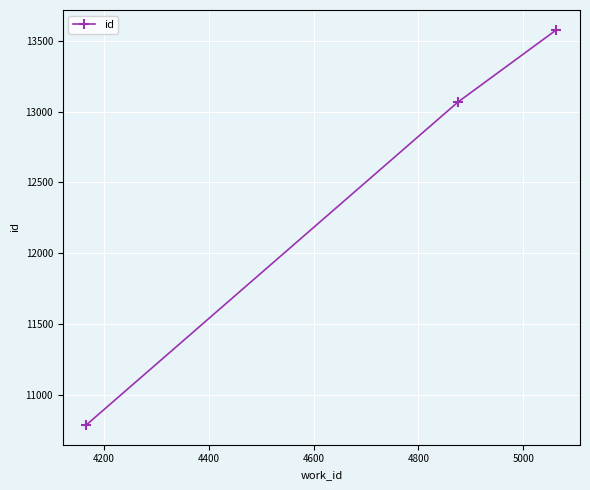

What is the average value?

12478